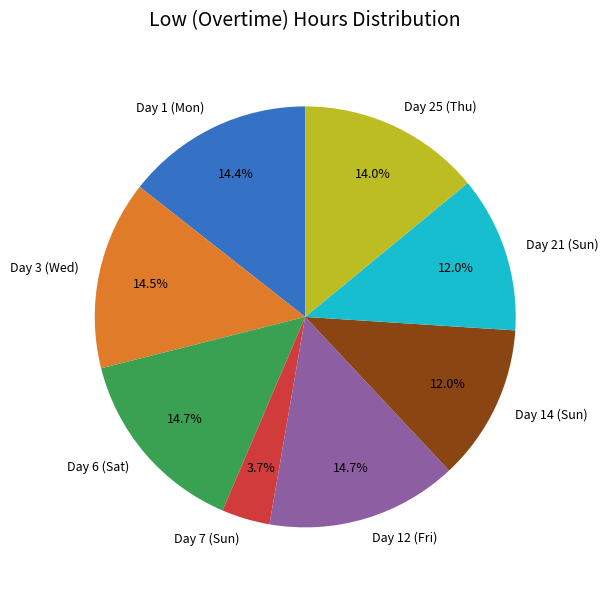

Which category has the smallest portion of the pie?

Day 7 (Sun)